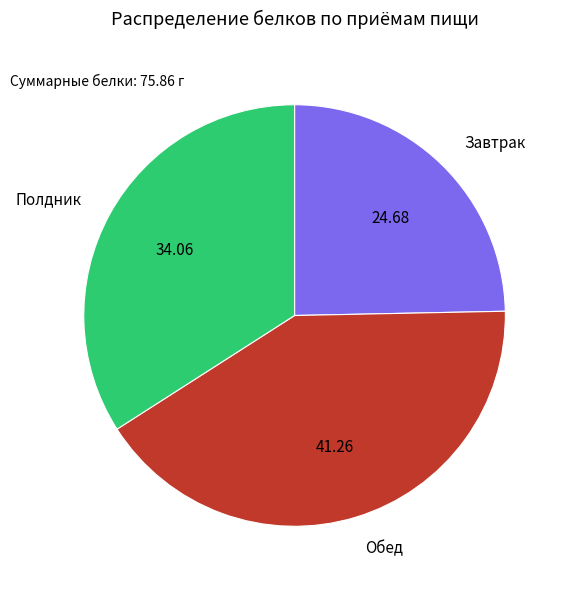

Which category has the biggest portion of the pie?

Обед